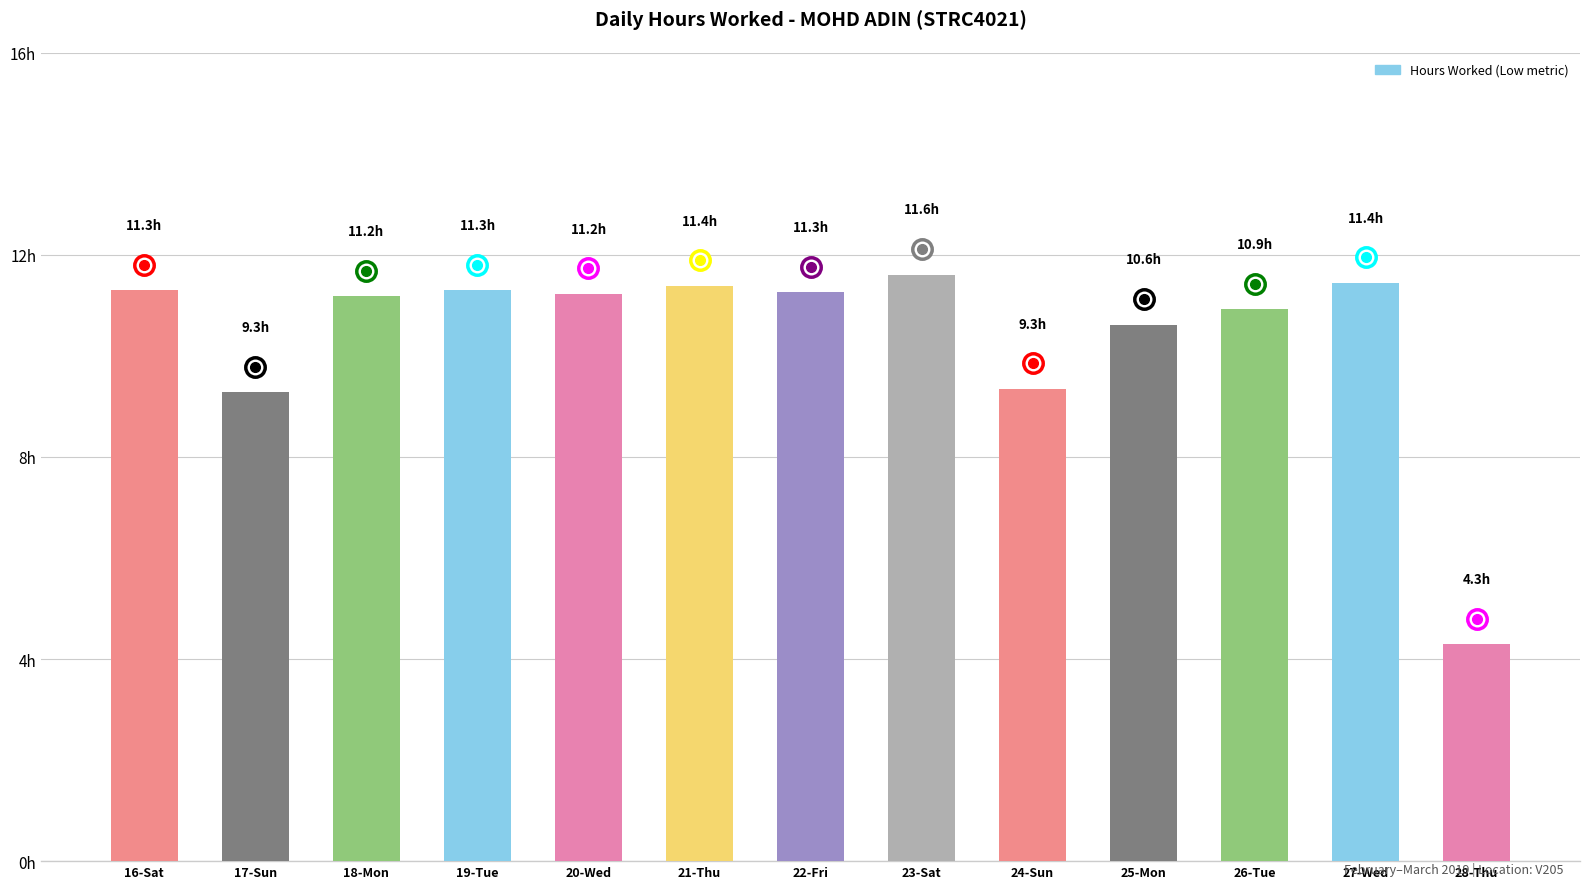

Does the chart contain any negative values?

No